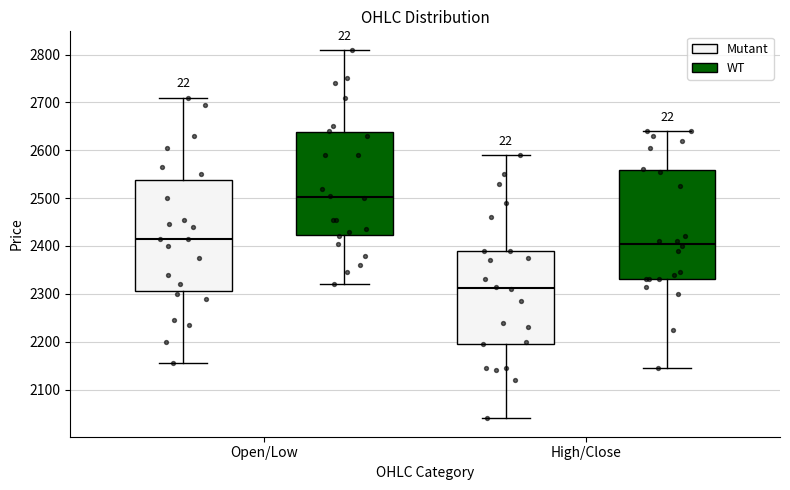

Reading left to right, read every box against the y-axis: the position of its median line, the range the box covers, and the ends of its whiskers. The values are not printed on the chart, so give them approximately, as read against the axis.

Open/Low (Mutant): median 2420, box 2310 to 2540, whiskers 2160 to 2710
Open/Low (WT): median 2500, box 2420 to 2640, whiskers 2320 to 2810
High/Close (Mutant): median 2310, box 2200 to 2390, whiskers 2040 to 2590
High/Close (WT): median 2410, box 2330 to 2560, whiskers 2150 to 2640